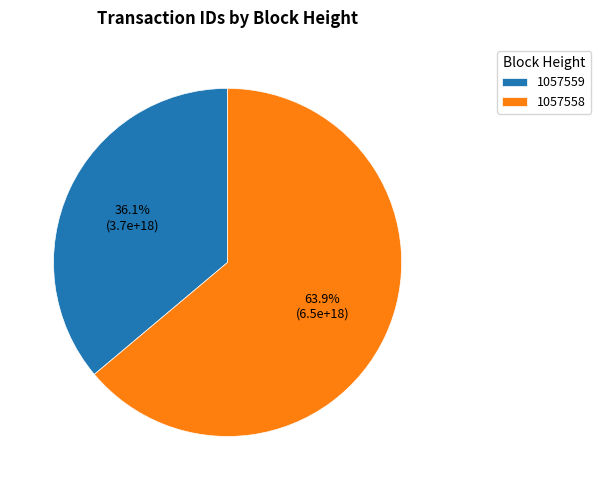

Combined, do 1057559 and 1057558 account for over 50%?

Yes